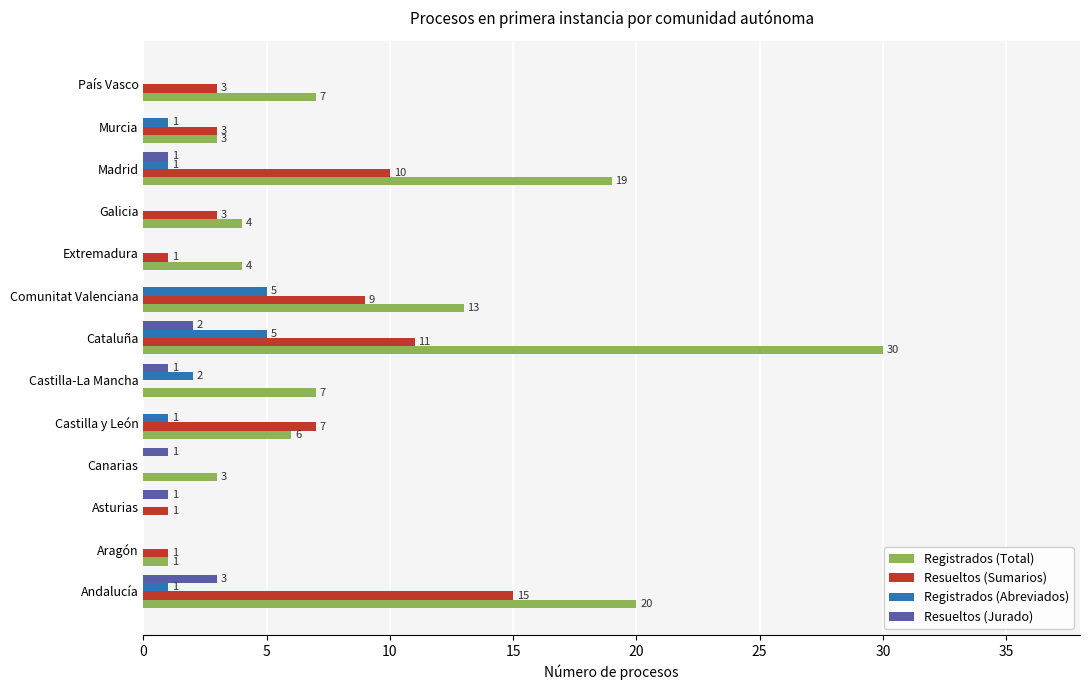

At which label is Registrados (Abreviados) closest to 2?

Castilla-La Mancha